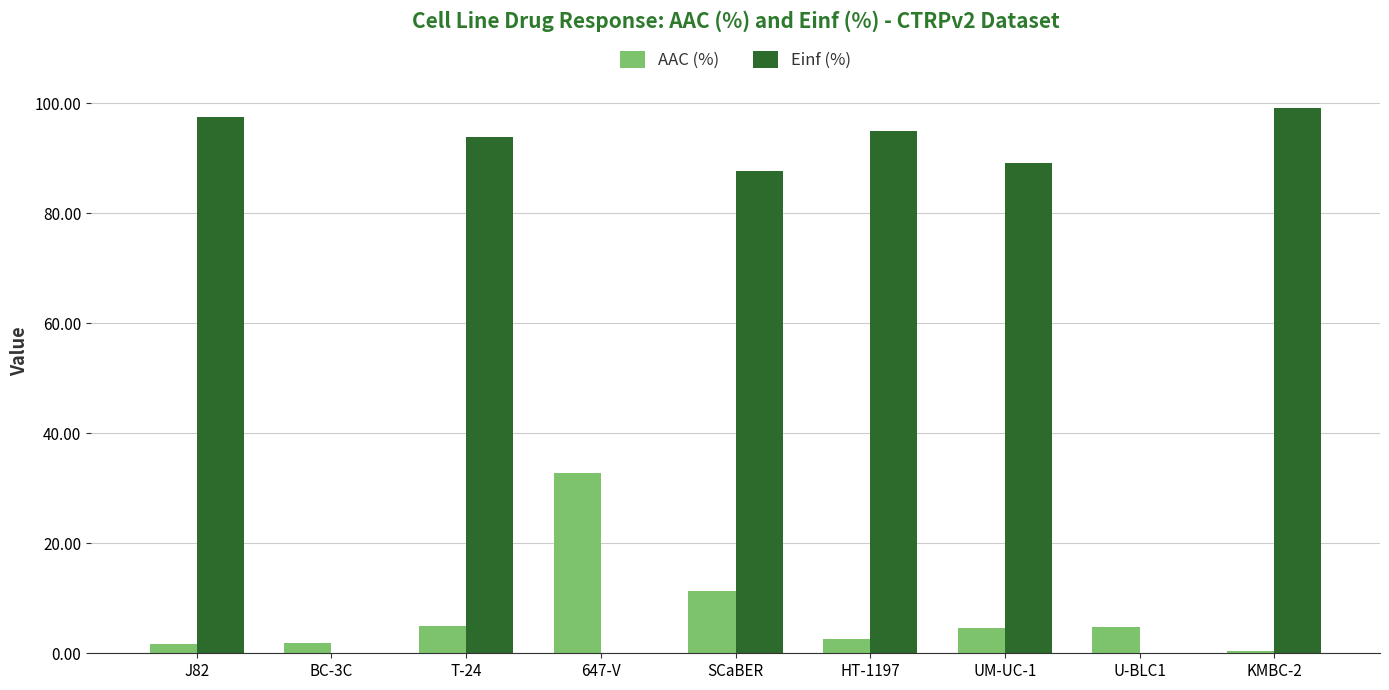

Count the number of categories in the chart.

9